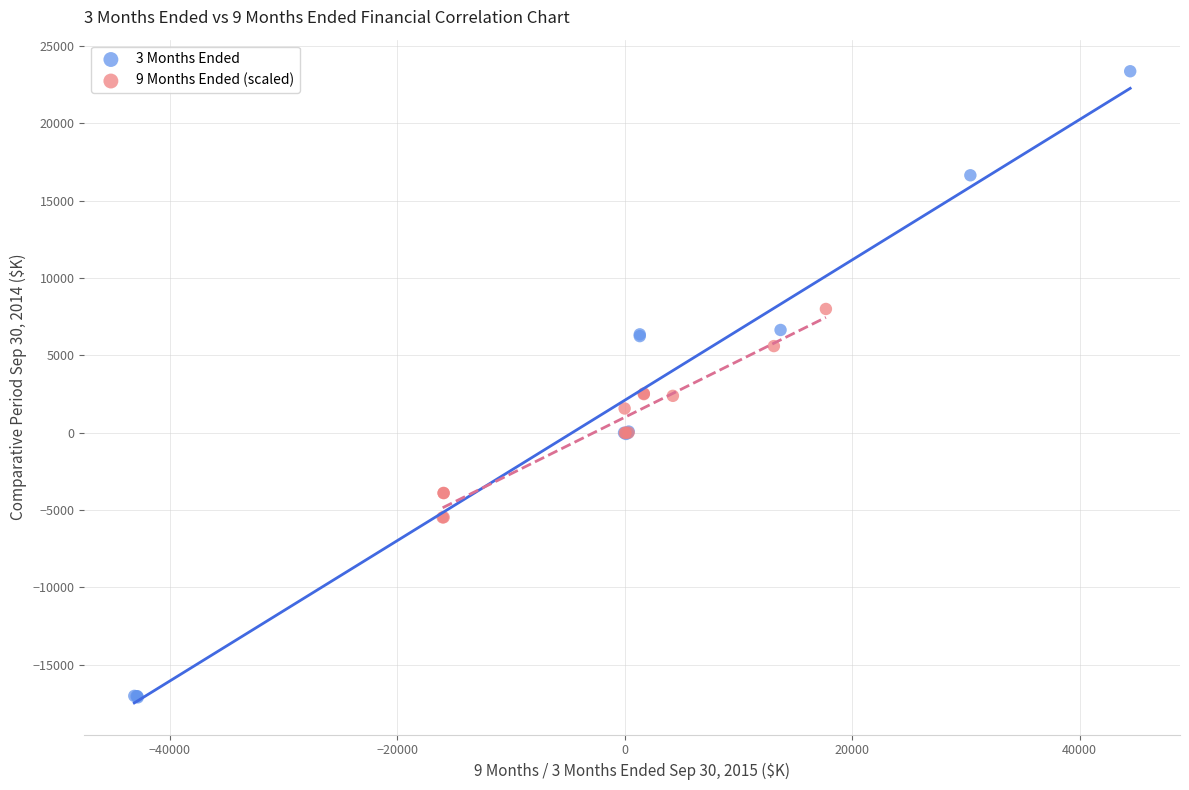

Which series has the widest spread of Y values?

3 Months Ended